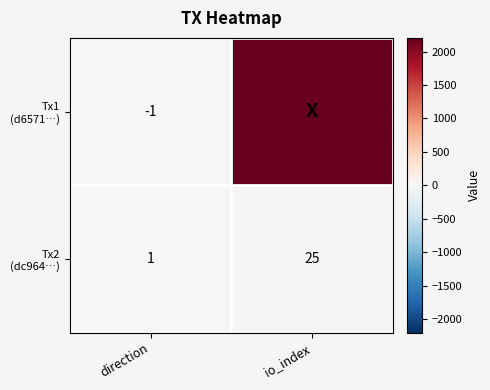

What is the greatest value displayed?

2204